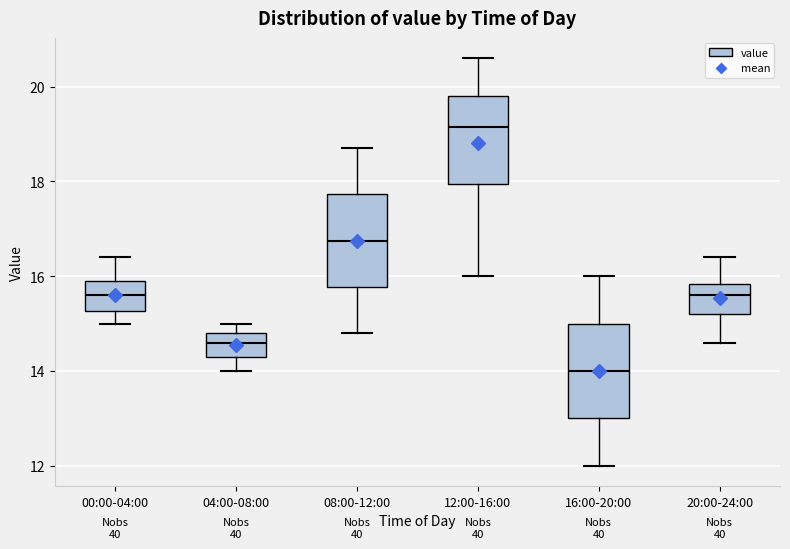

Which box's median line is the highest?

12:00-16:00